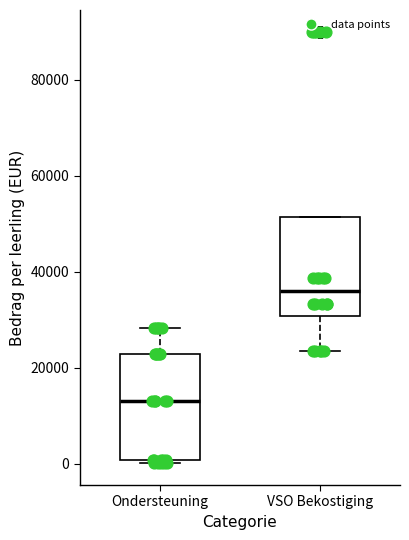

Reading left to right, transcribe this box plot: for each box, give where its median line is, the range the box spans, and where its two whiskers end, as read against the y-axis. The values are not printed on the chart, so give them approximately, as read against the axis.

Ondersteuning: median 14000, box 0 to 22000, whiskers 0 (just below the box's lower edge) to 28000
VSO Bekostiging: median 36000, box 30000 to 52000, whiskers 24000 to 52000